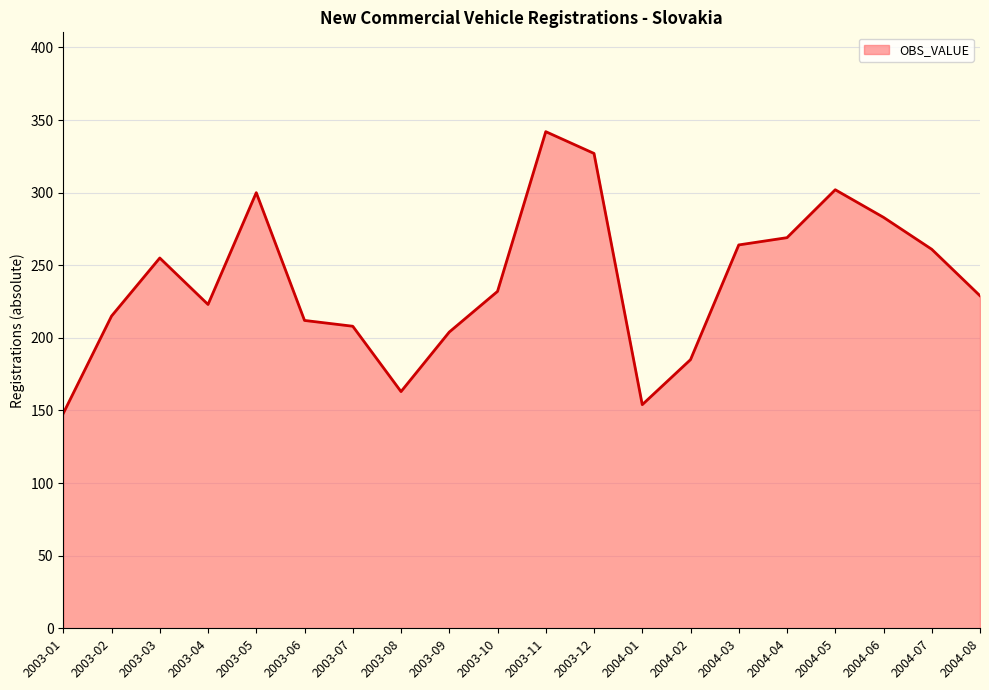

Reading right to left, transcribe all the data shown in this chart.

2004-08=229	2004-07=261	2004-06=283	2004-05=302	2004-04=269	2004-03=264	2004-02=185	2004-01=154	2003-12=327	2003-11=342	2003-10=232	2003-09=204	2003-08=163	2003-07=208	2003-06=212	2003-05=300	2003-04=223	2003-03=255	2003-02=215	2003-01=148